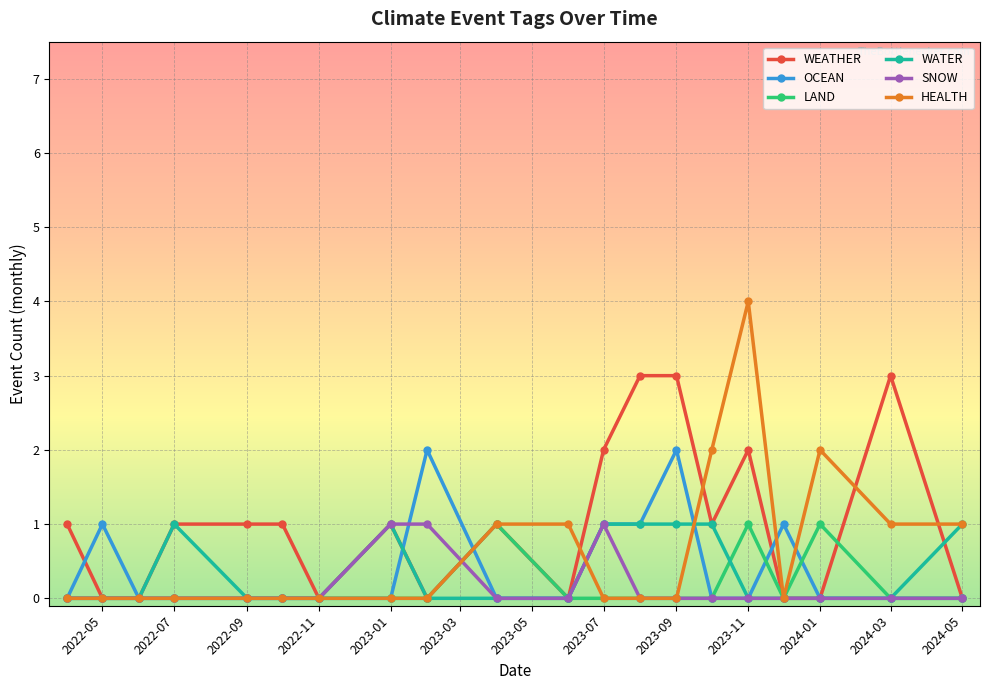

What are all the series names shown in the legend?

WEATHER, OCEAN, LAND, WATER, SNOW, HEALTH